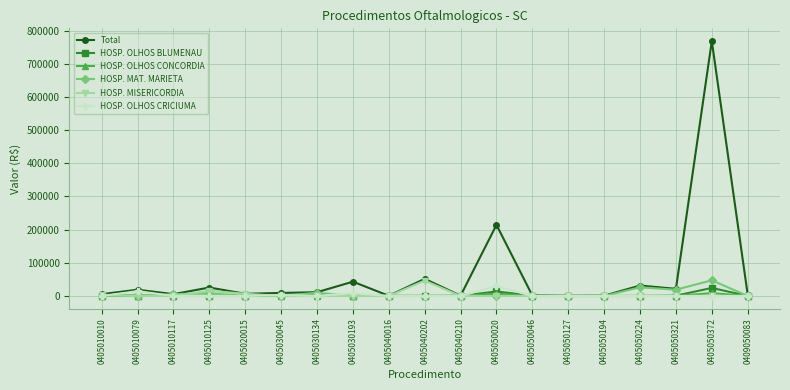

The HOSP. OLHOS CRICIUMA series shows 0.0 at 0405040202. True or false?

True